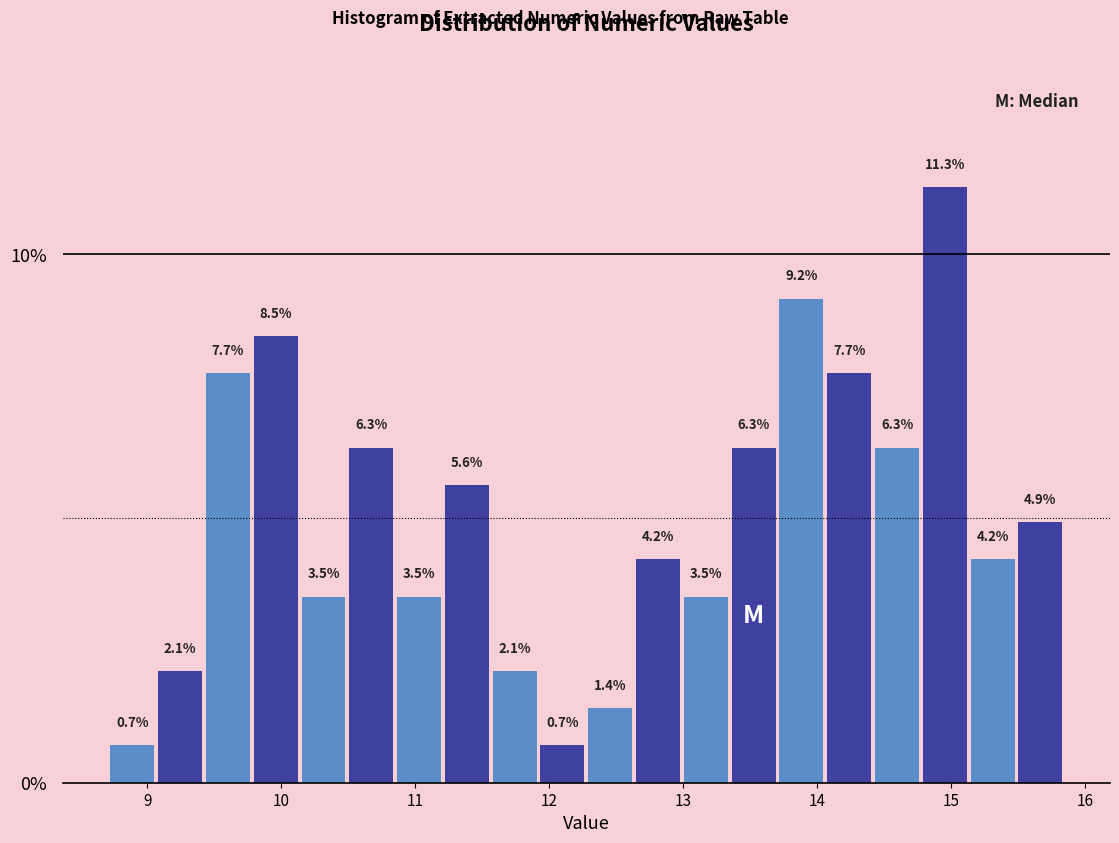

Around what value on the x-axis is the tallest bar? Give the approximate position of its centre, as read against the axis.

15.0